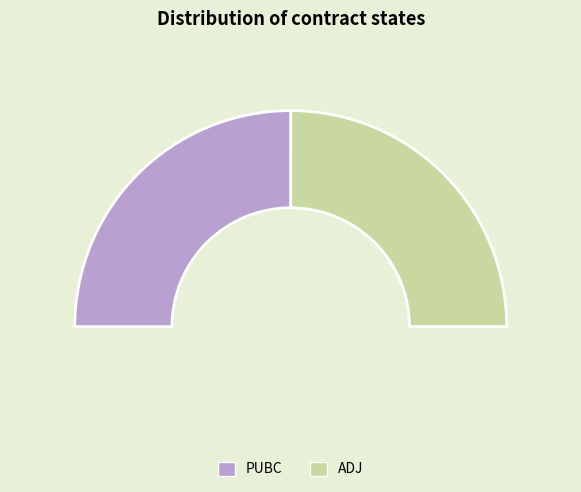

How many slices are in this pie chart?

2